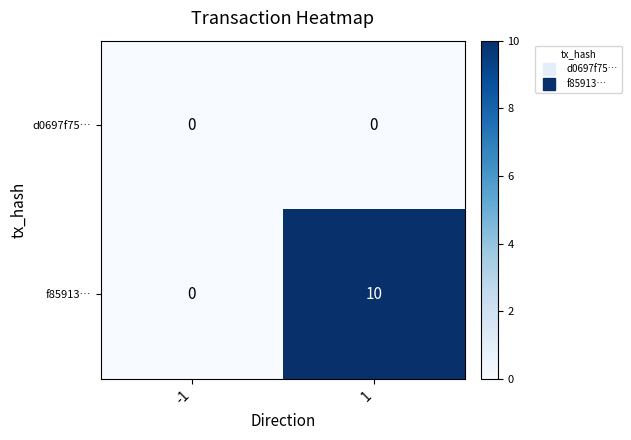

Count the number of categories in the chart.

2